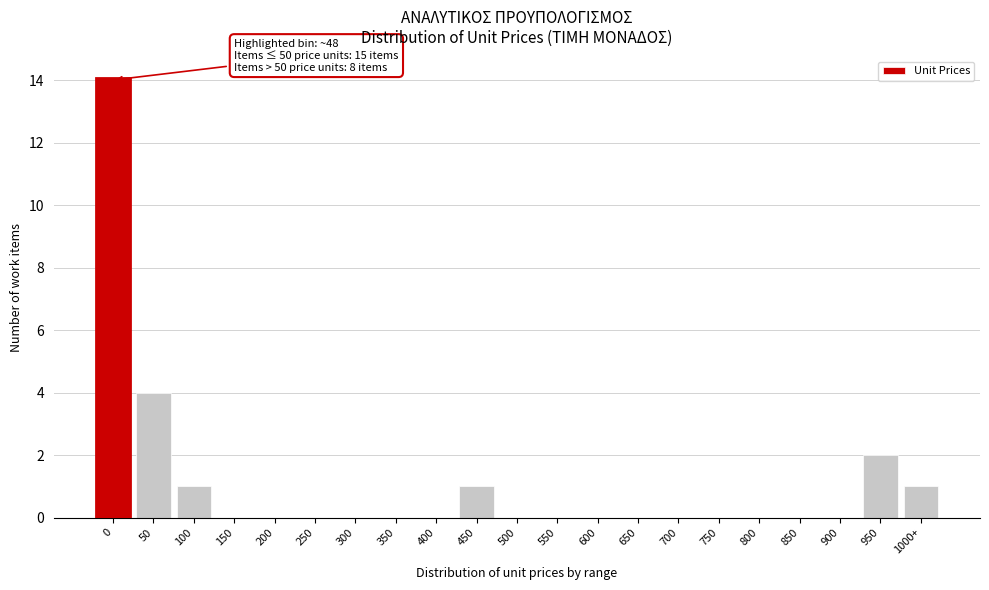

Reading left to right, what are all the values shown in this chart?

0=14	50=4	100=1	150=0	200=0	250=0	300=0	350=0	400=0	450=1	500=0	550=0	600=0	650=0	700=0	750=0	800=0	850=0	900=0	950=2	1000+=1